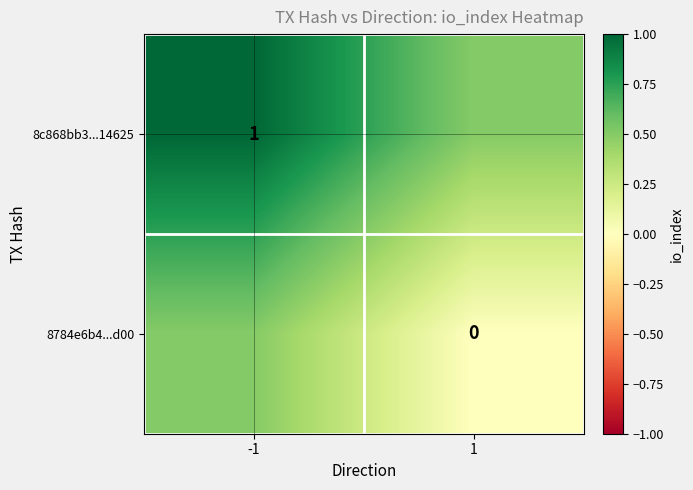

The value of 8c868bb3...14625 at -1 is 1.0. True or false?

True